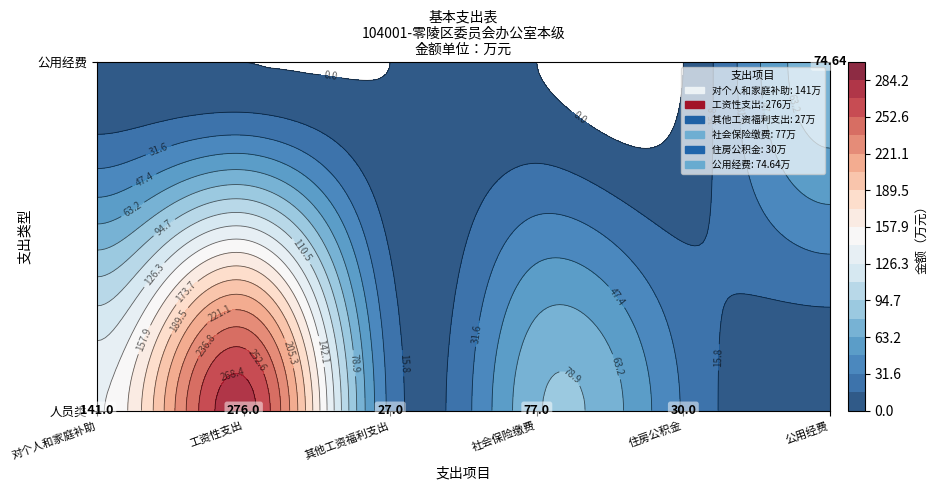

List the labels in order of value, smallest first.

人员类-其他工资福利支出, 人员类-住房公积金, 公用经费-公用经费, 人员类-社会保险缴费, 人员类-对个人和家庭补助, 人员类-工资性支出